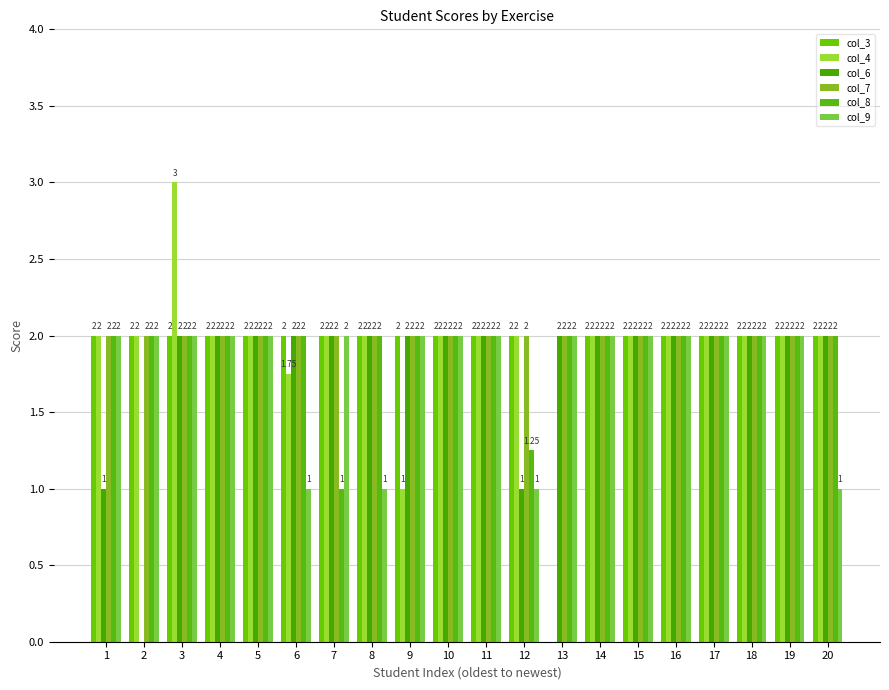

What is the average value of the col_3 series?

1.9